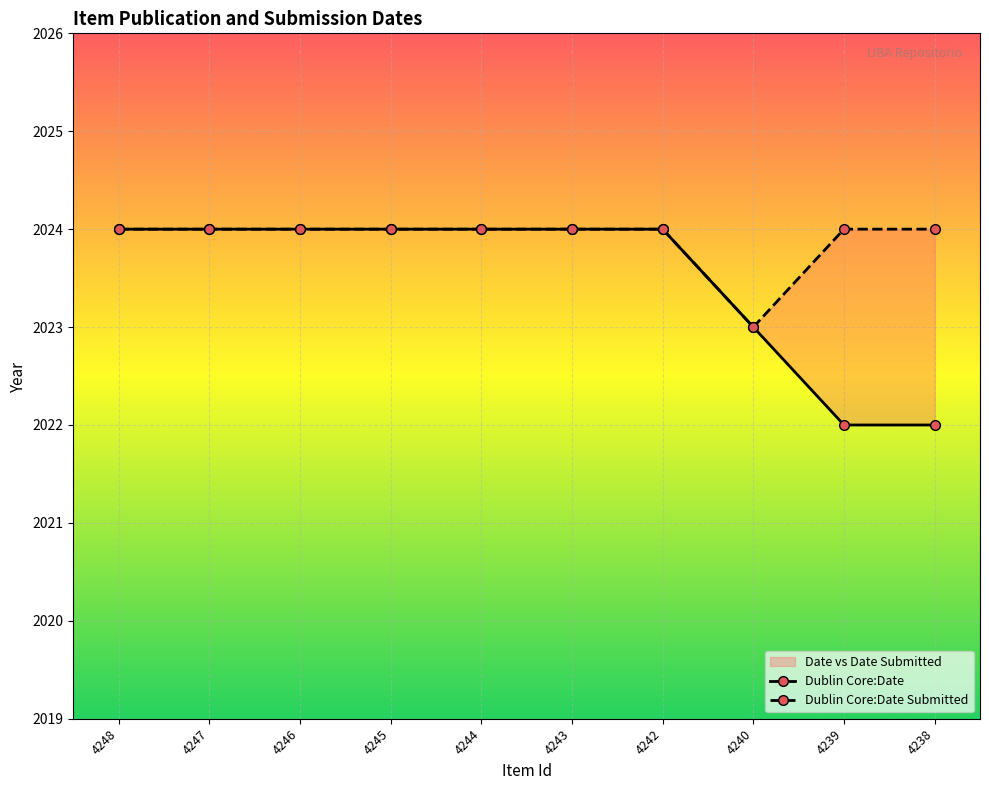

What is the difference between the Dublin Core:Date Submitted values at 4240 and 4246?

1